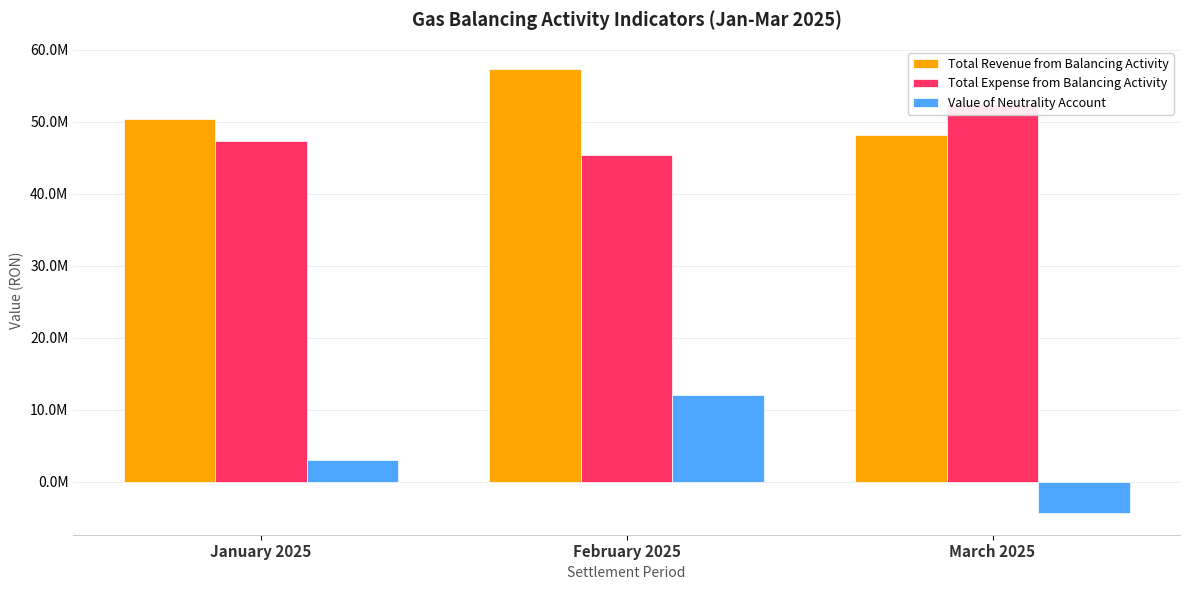

What is the approximate value of Value of Neutrality Account at February 2025?

11993283.8